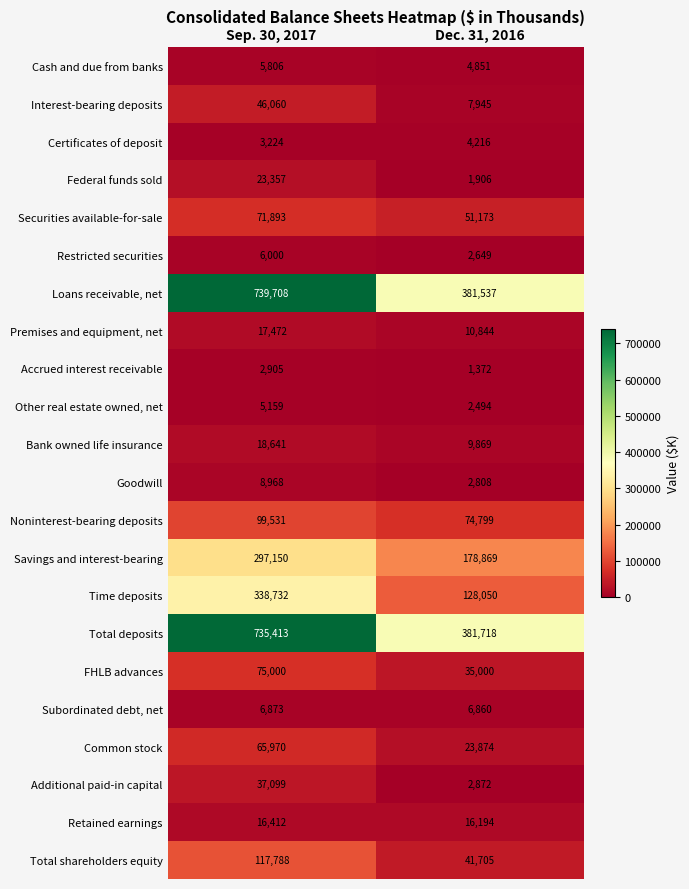

How many series are shown in this chart?

22